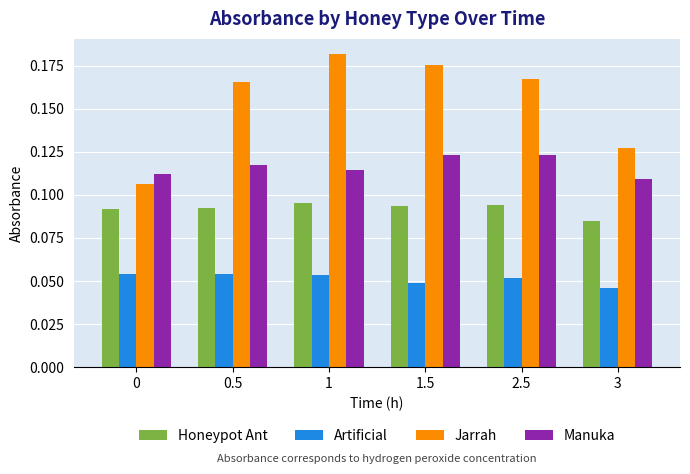

Is it true that Jarrah equals 0.2 at 0?

False